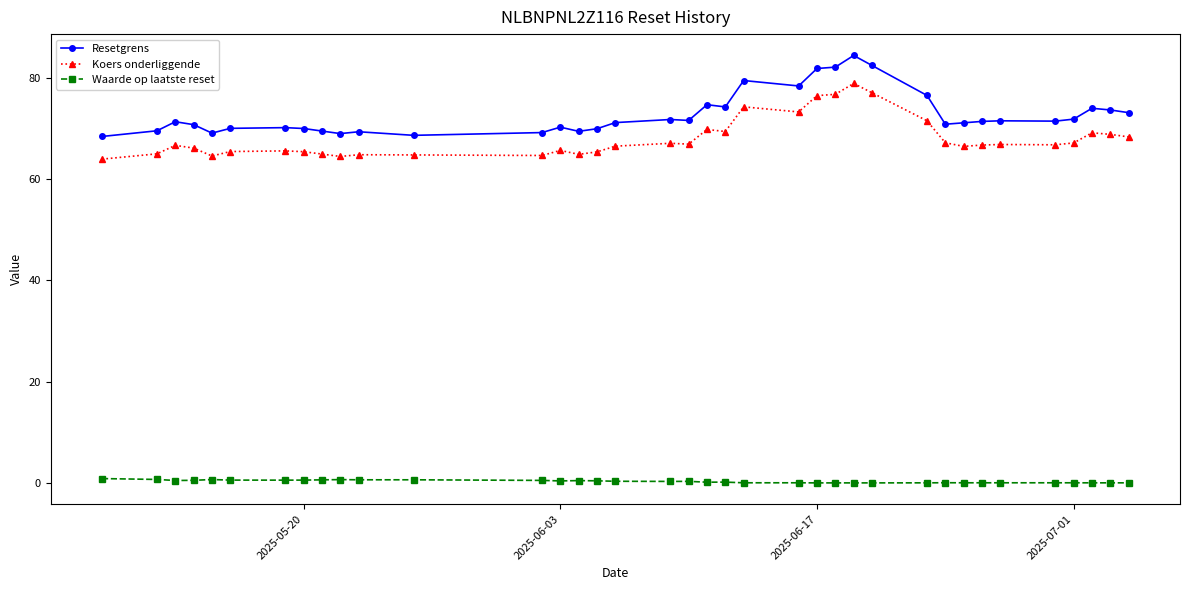

Which series has the largest range (max minus min)?

Resetgrens